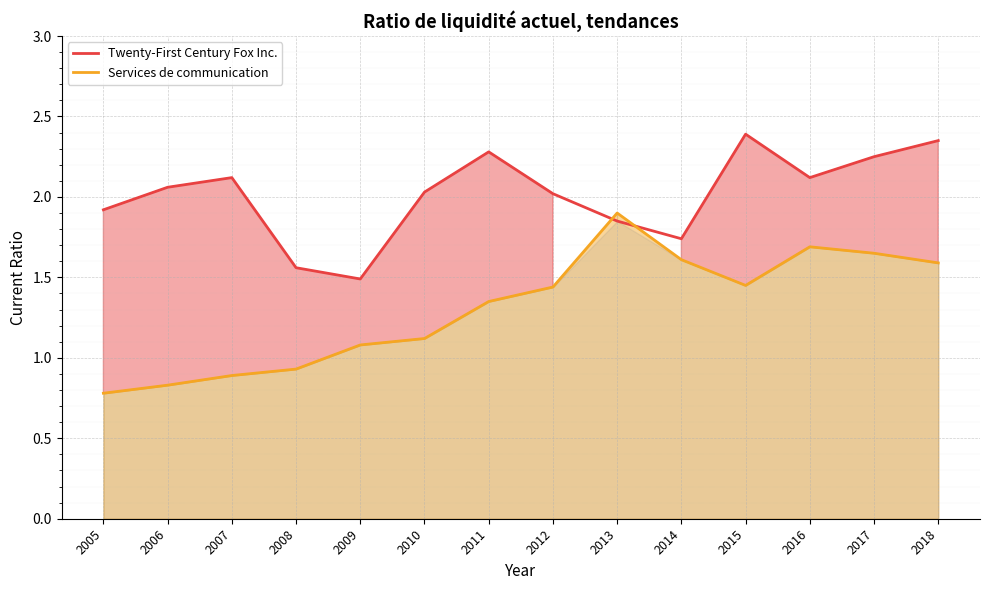

Is it true that Services de communication equals 1.4 at 2015?

True